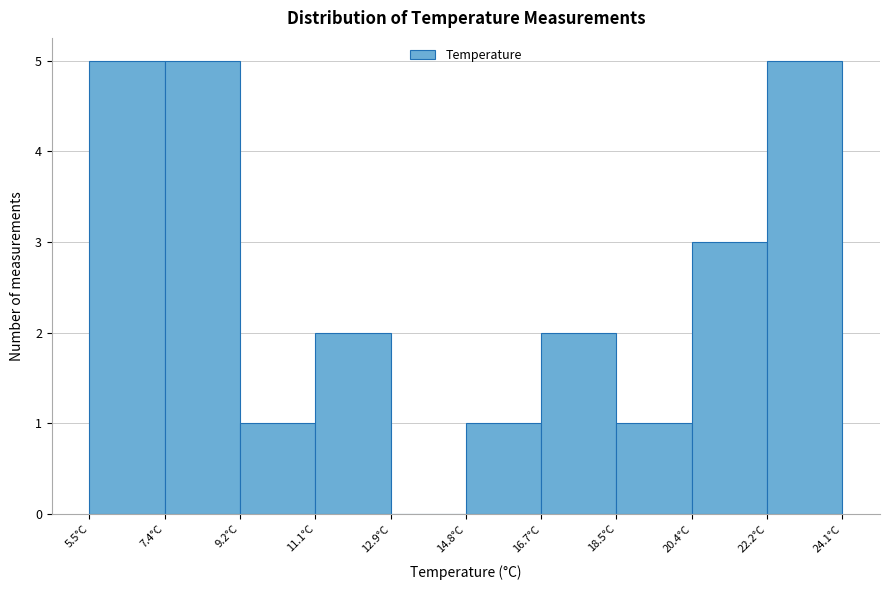

How tall is the bar that spans 14.8 to 16.6 on the x-axis? Neither the bar edges nor the heights are printed on the chart, so give them approximately, as read against the axes.

1